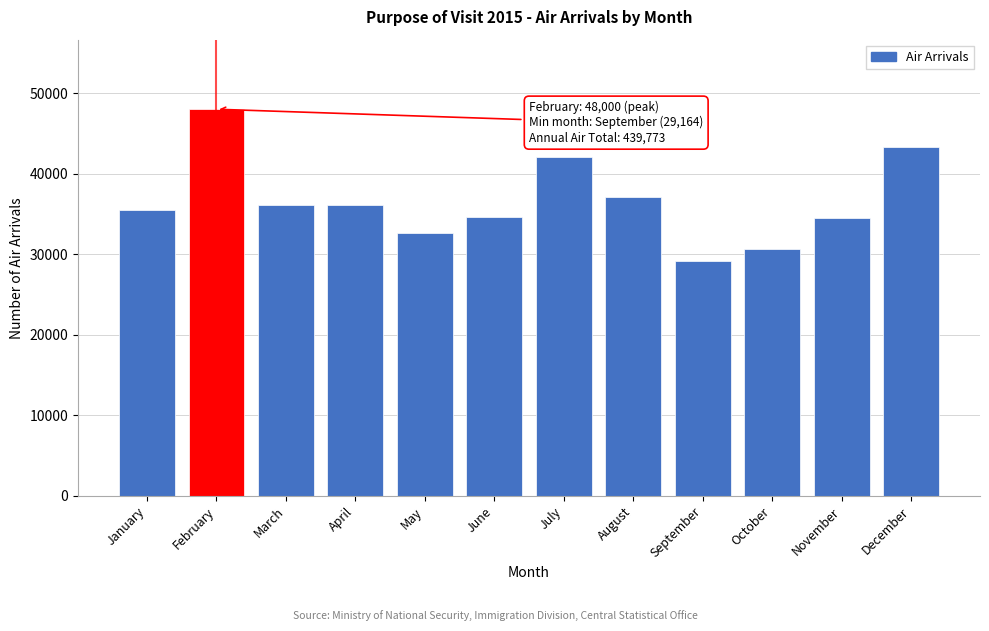

What is the value of the 9th bar from the left?

29164